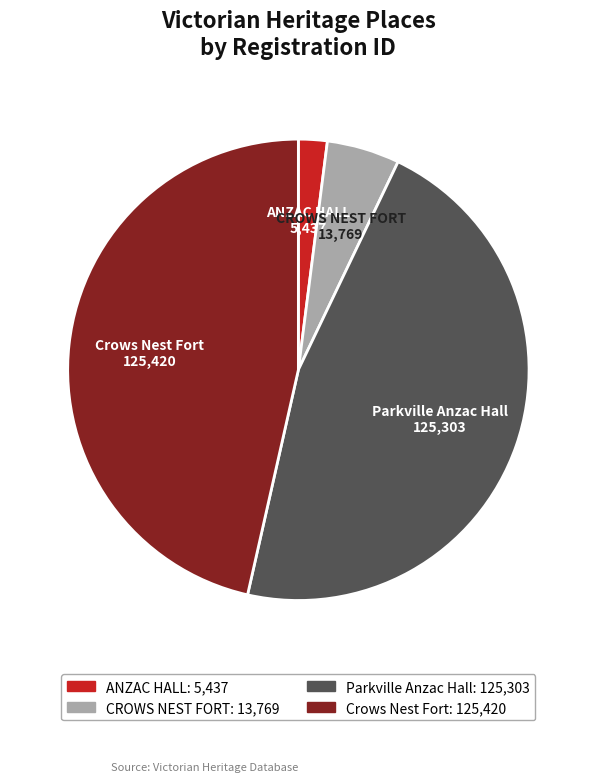

What is the smallest slice in the pie chart?

ANZAC HALL